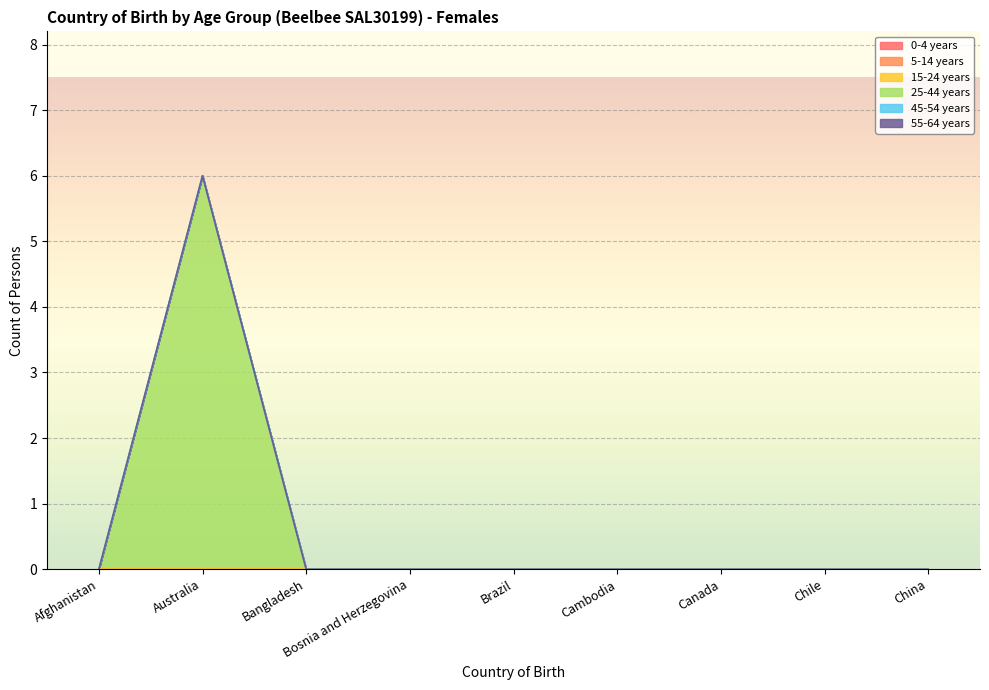

What are all the series names shown in the legend?

0-4 years, 5-14 years, 15-24 years, 25-44 years, 45-54 years, 55-64 years